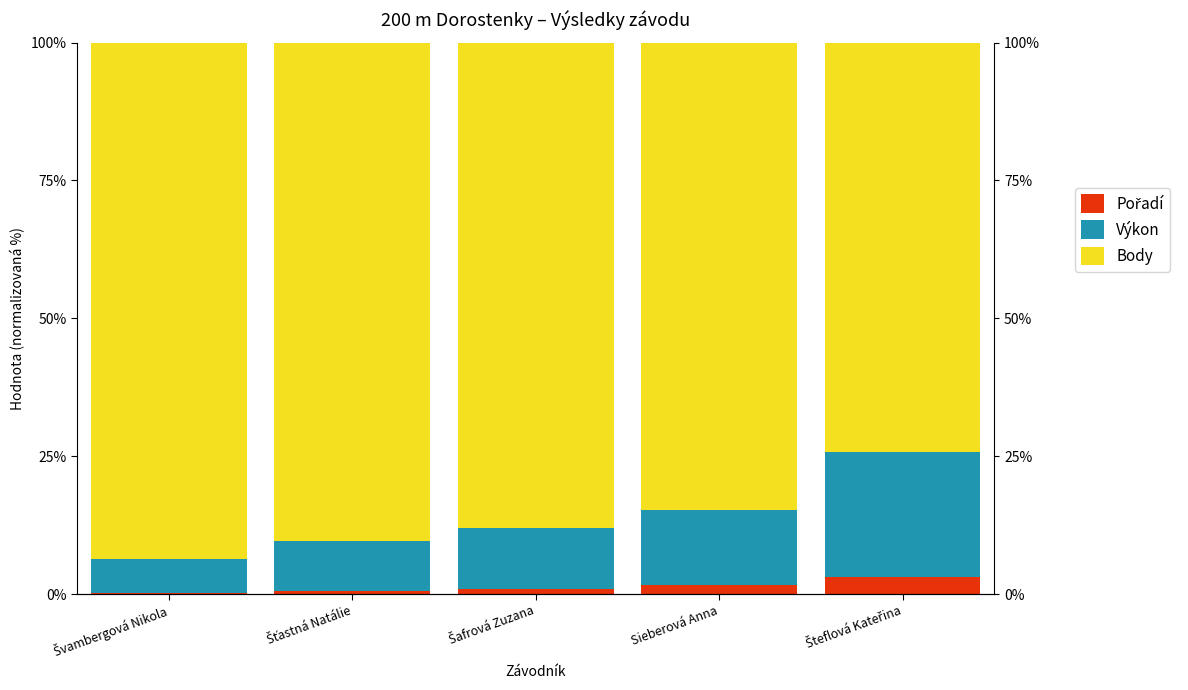

What is the label of the 1st bar from the right?

Šteflová Kateřina